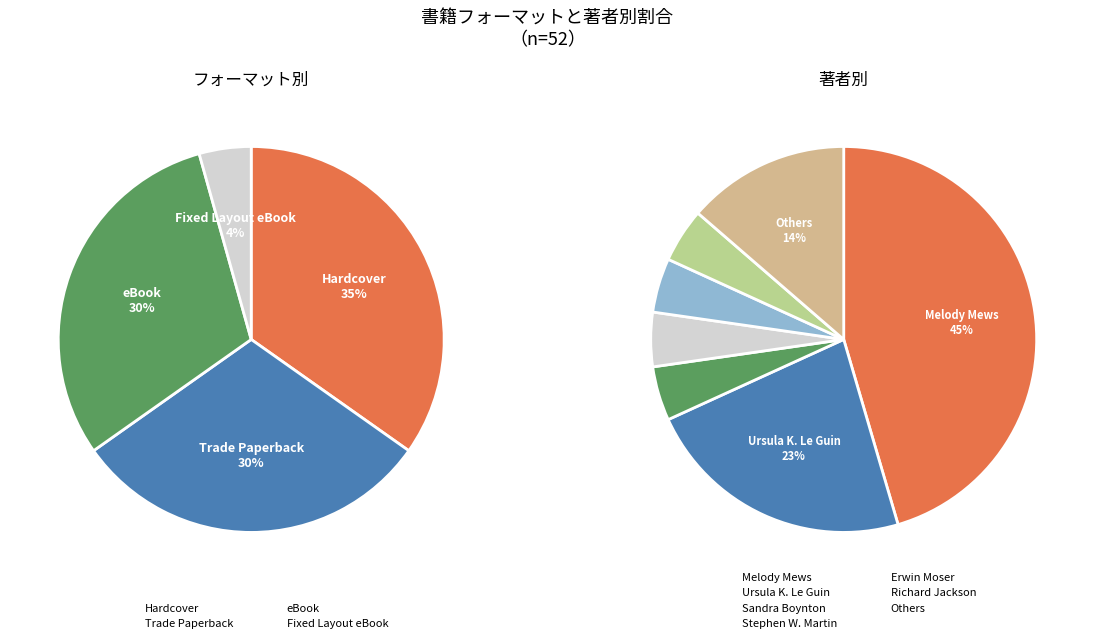

Is Other the majority of the pie?

No